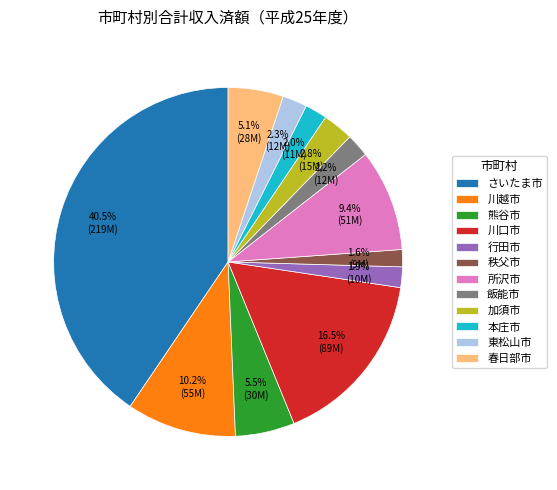

What is the ratio of the value at 春日部市 to the value at 熊谷市?

0.9